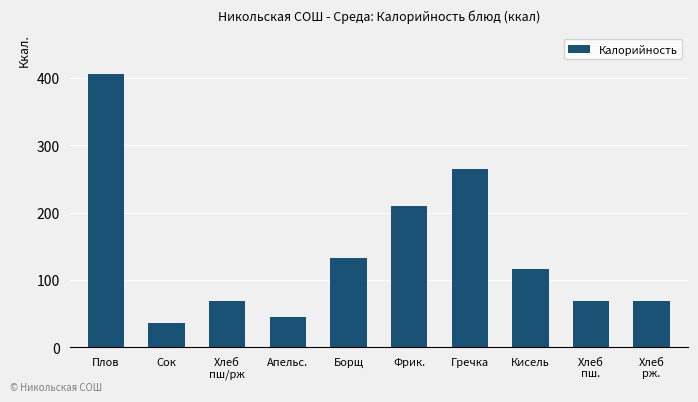

What is the smallest value displayed?

36